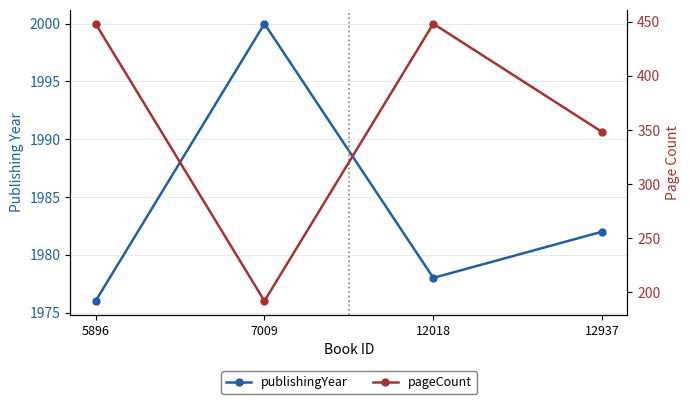

How many interior local peaks does the publishingYear series have?

1